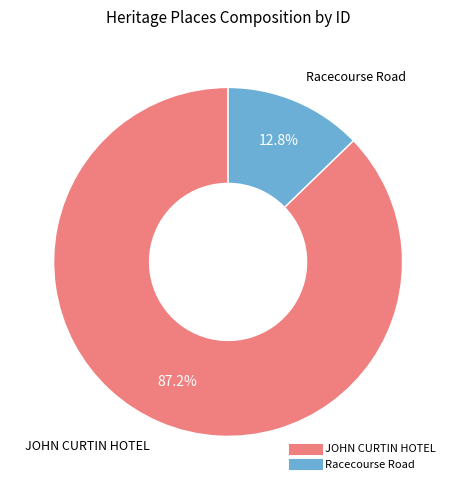

Between Racecourse Road and JOHN CURTIN HOTEL, which is larger?

JOHN CURTIN HOTEL